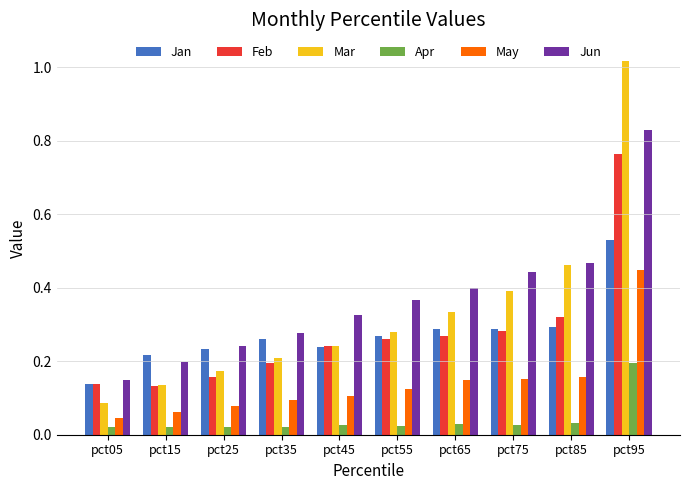

The value of Jan at pct45 is 0.4. True or false?

False